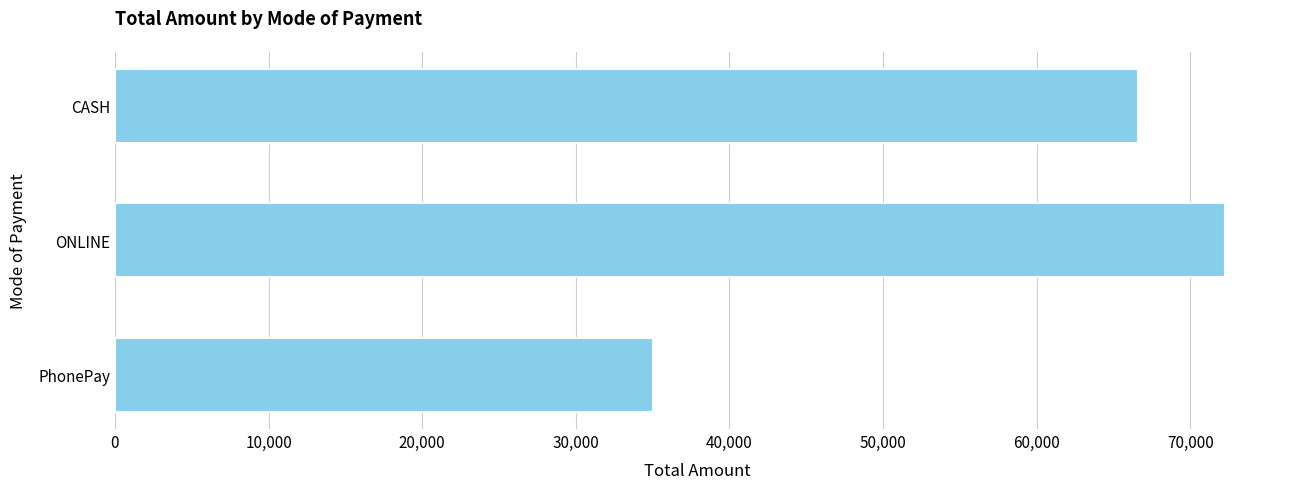

The value at ONLINE is 47900. True or false?

False